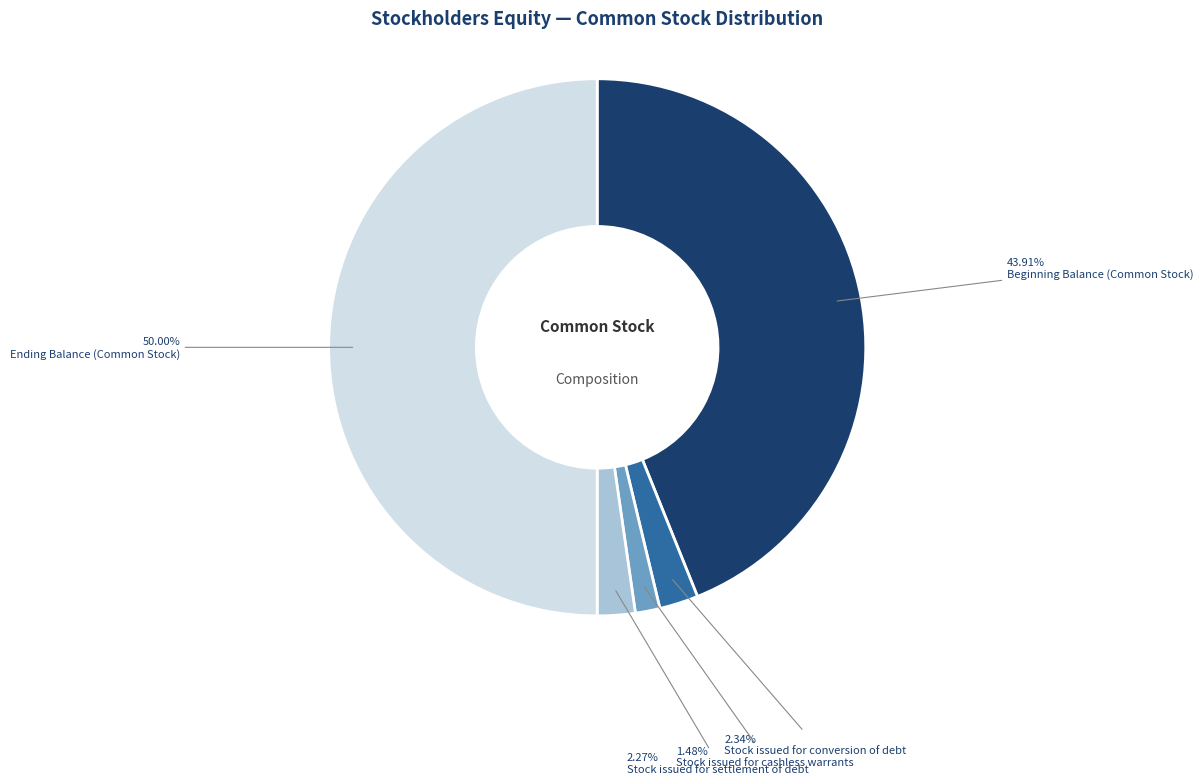

To the nearest percent, what is the average slice percentage?

20%